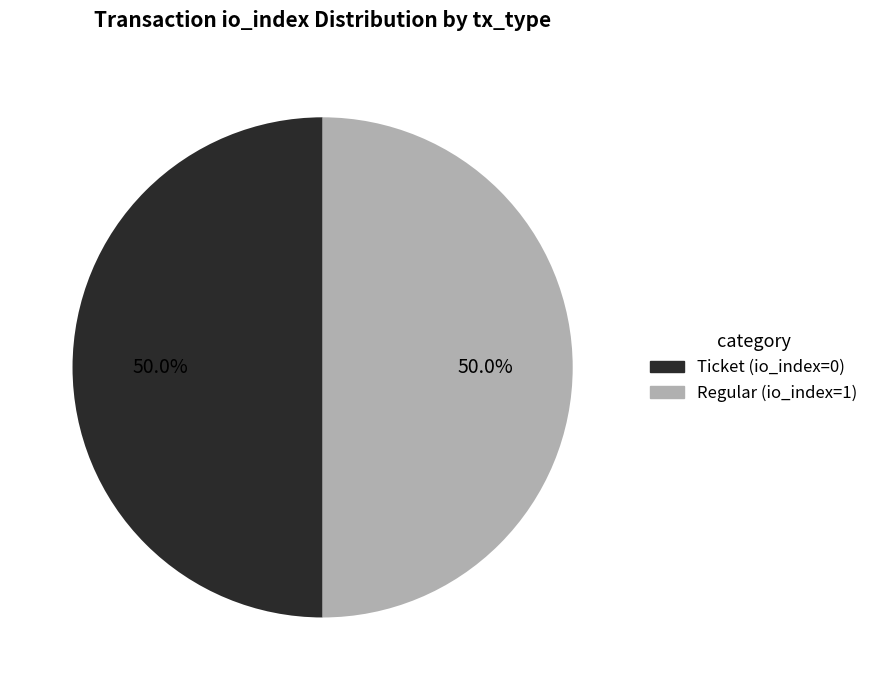

What is the ratio of the value at Regular to the value at Ticket?

1.0